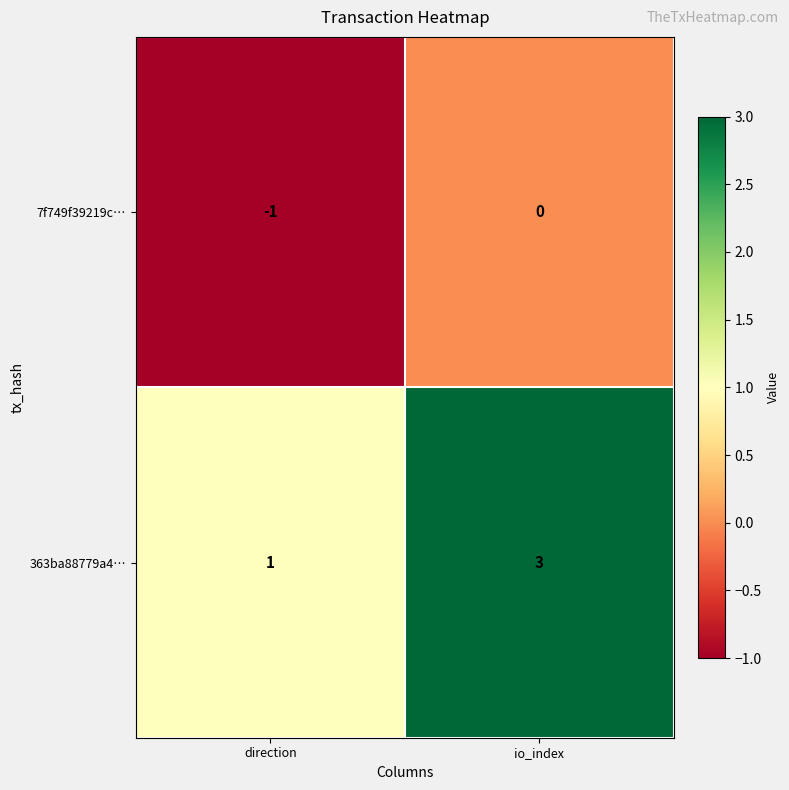

List the series in order of their peak value, highest first.

363ba88779a4…, 7f749f39219c…